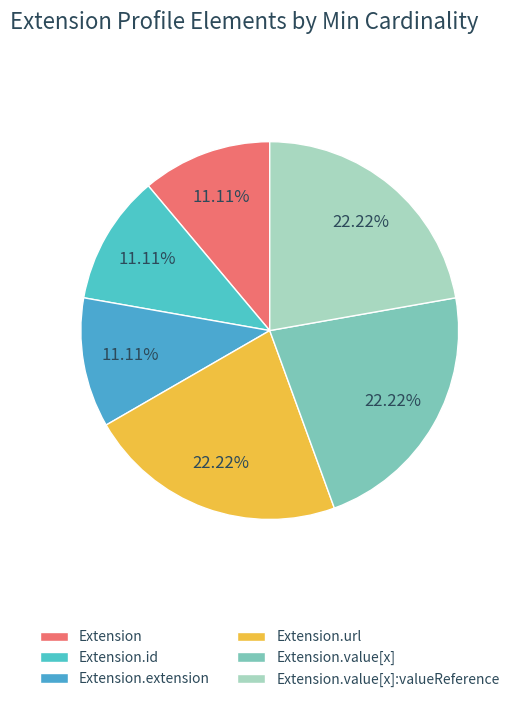

How many segments does this pie chart have?

6